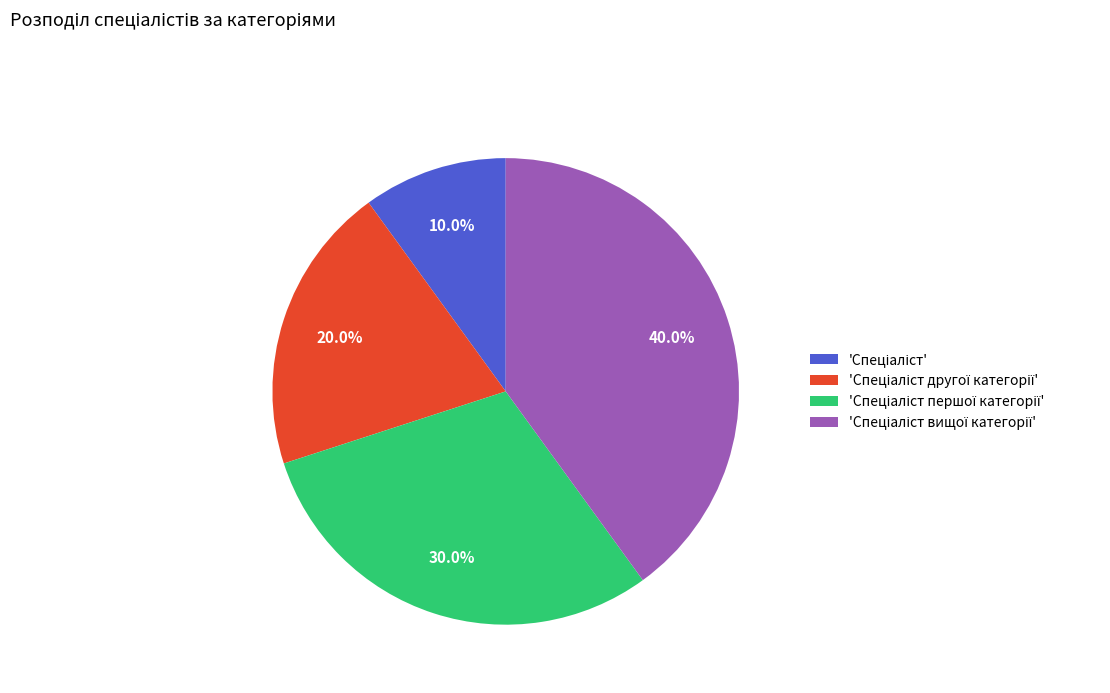

Is there any slice that represents more than half of the pie?

No